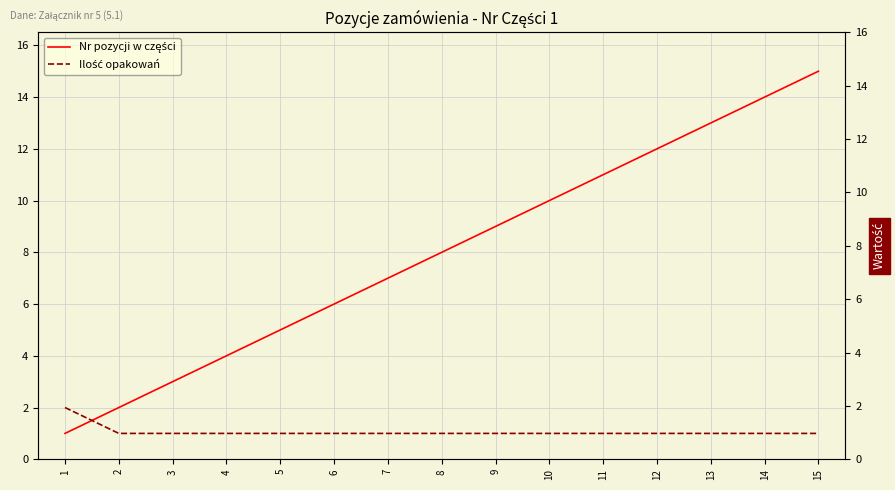

How many lines are shown in the chart?

2